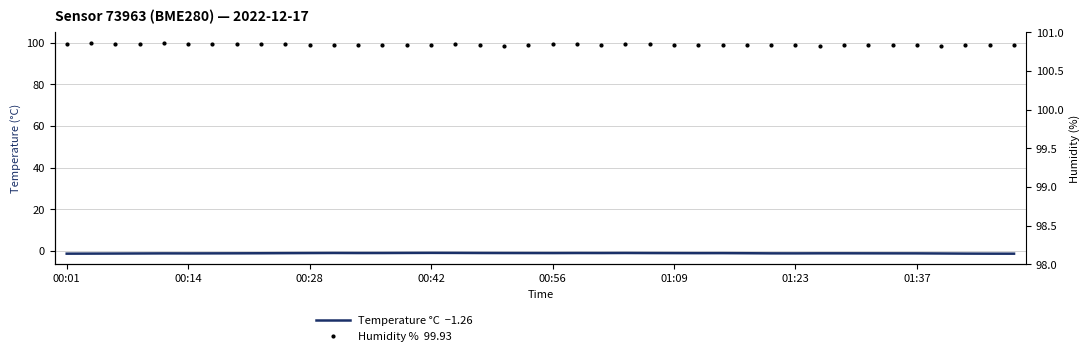

What is the highest value of the Temperature °C  −1.26 series?

-0.9